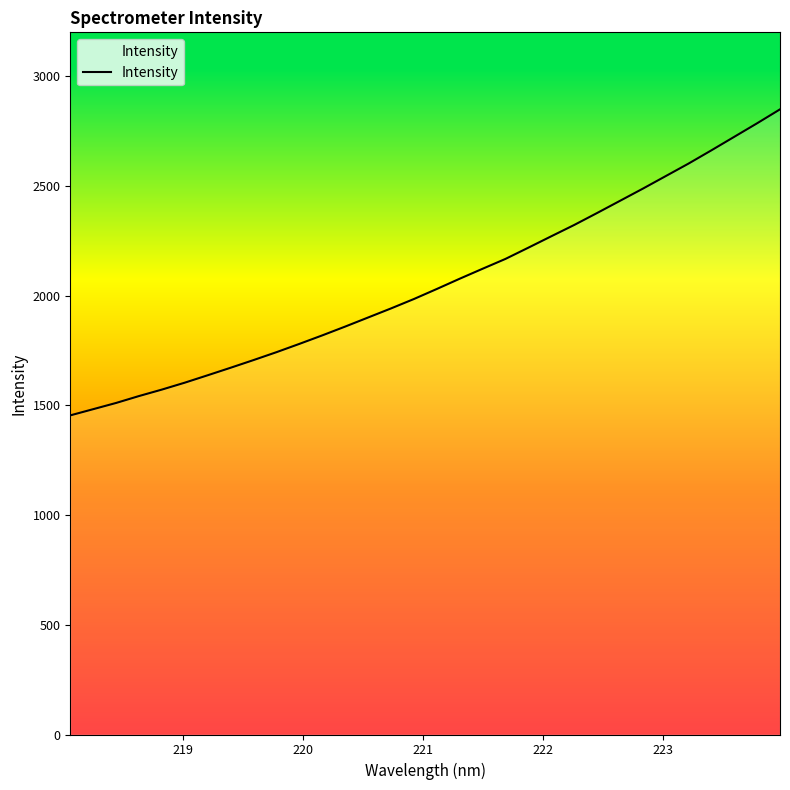

What is the greatest value displayed?

2849.0